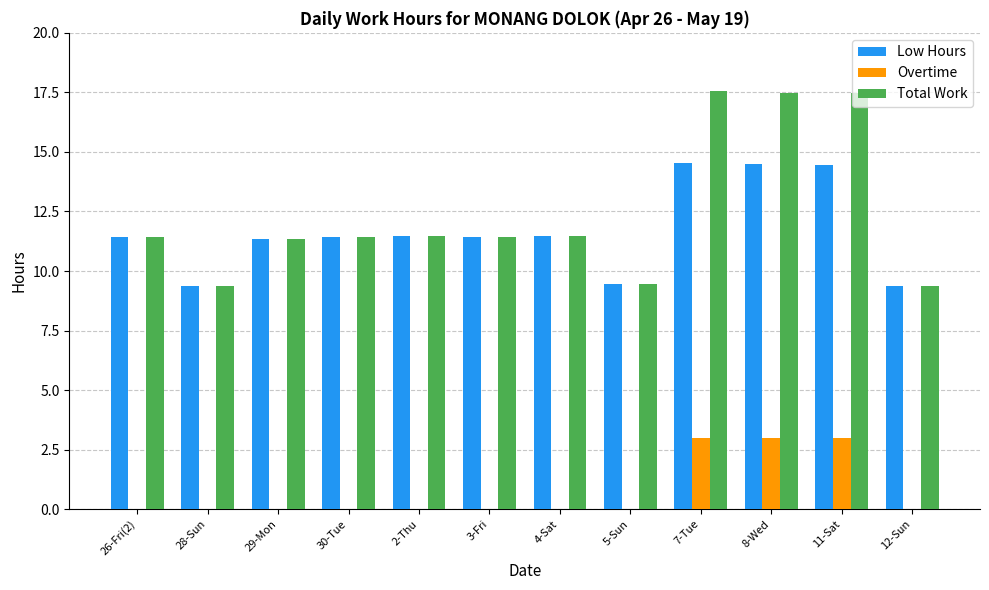

Which series has the largest range (max minus min)?

Total Work